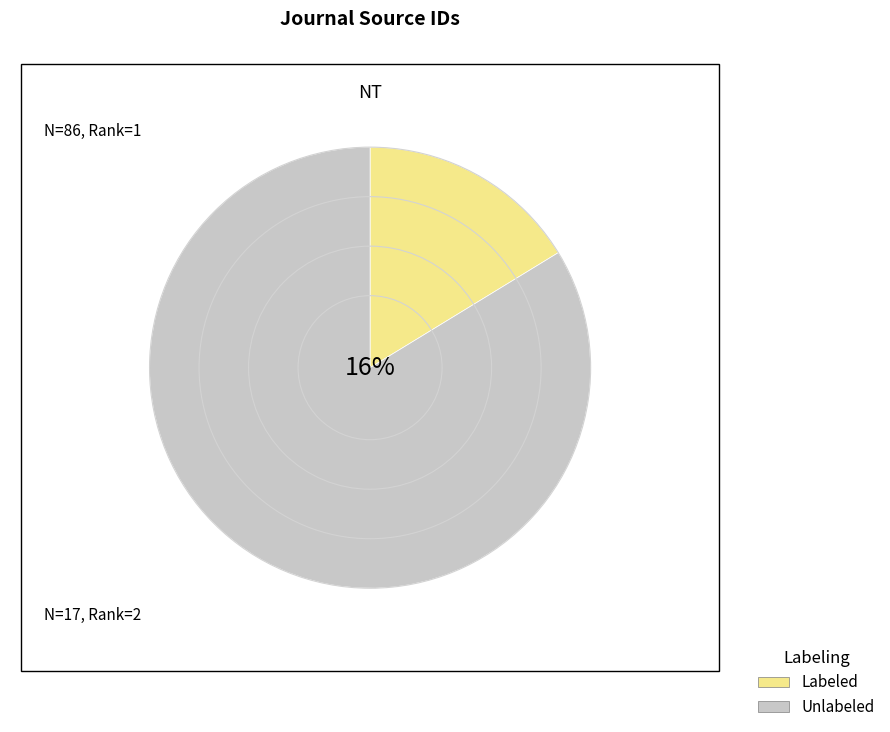

What percentage is the Nutrition and Metabolic Insights slice, to the nearest percent?

84%